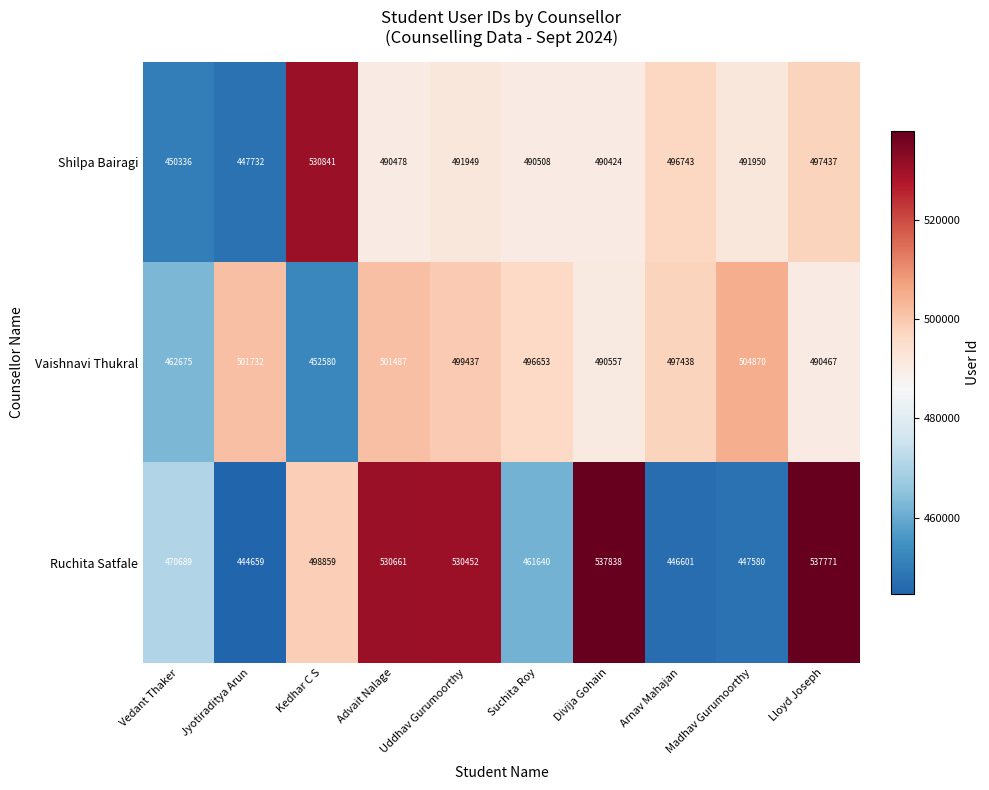

Which category has the highest value in the Ruchita Satfale series?

Divija Gohain